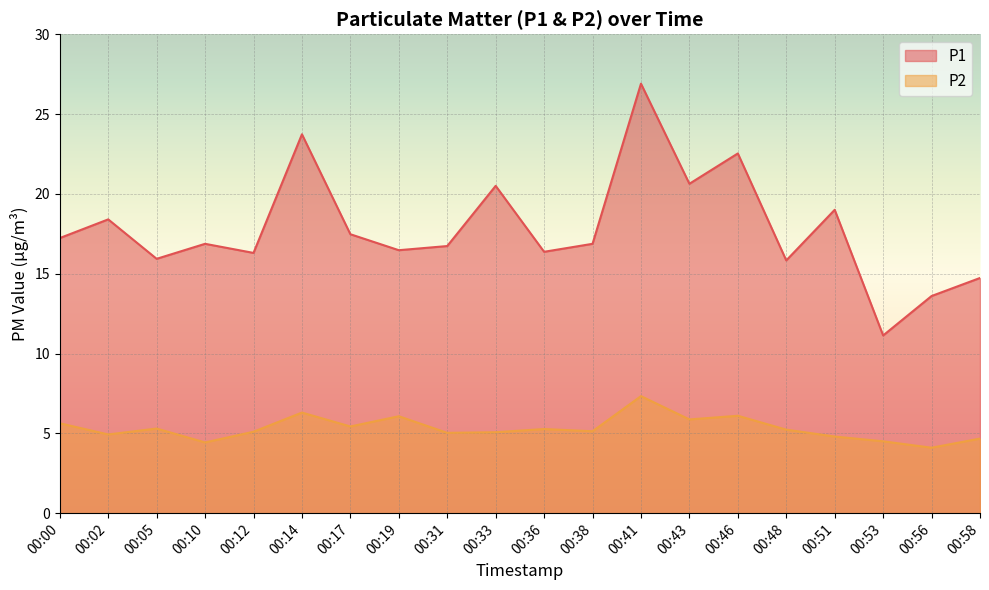

What is the difference between the maximum and minimum values in the P1 series?

15.8